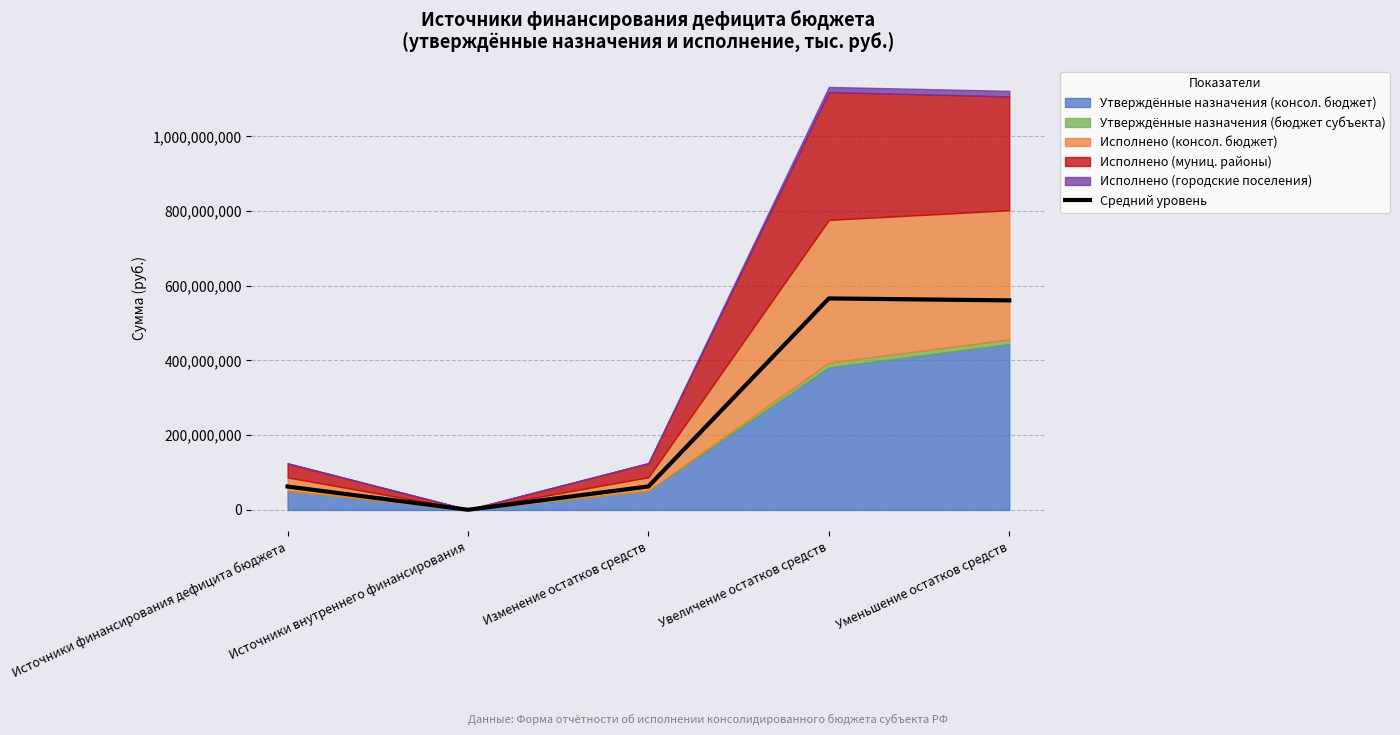

Reading left to right, transcribe all the data shown in this chart.

62662956.7	500000.0	62887755.4	566083207.0	560800187.1